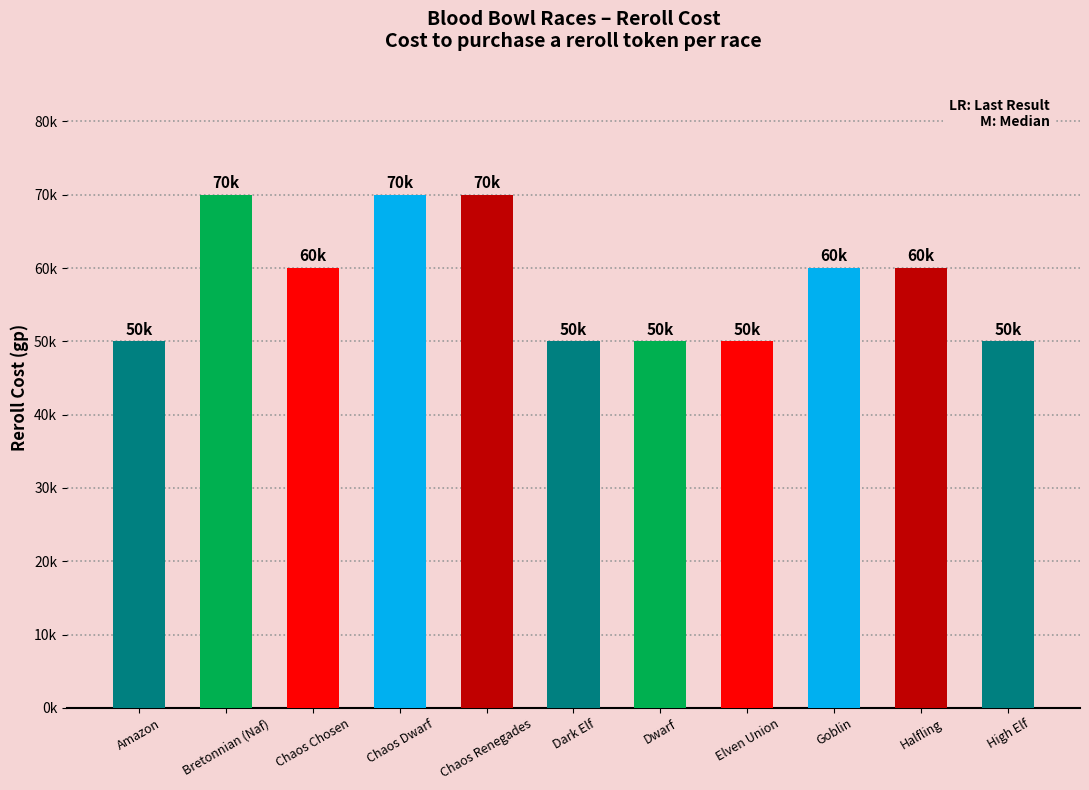

What is the change in value from Chaos Chosen to Dark Elf?

-10000